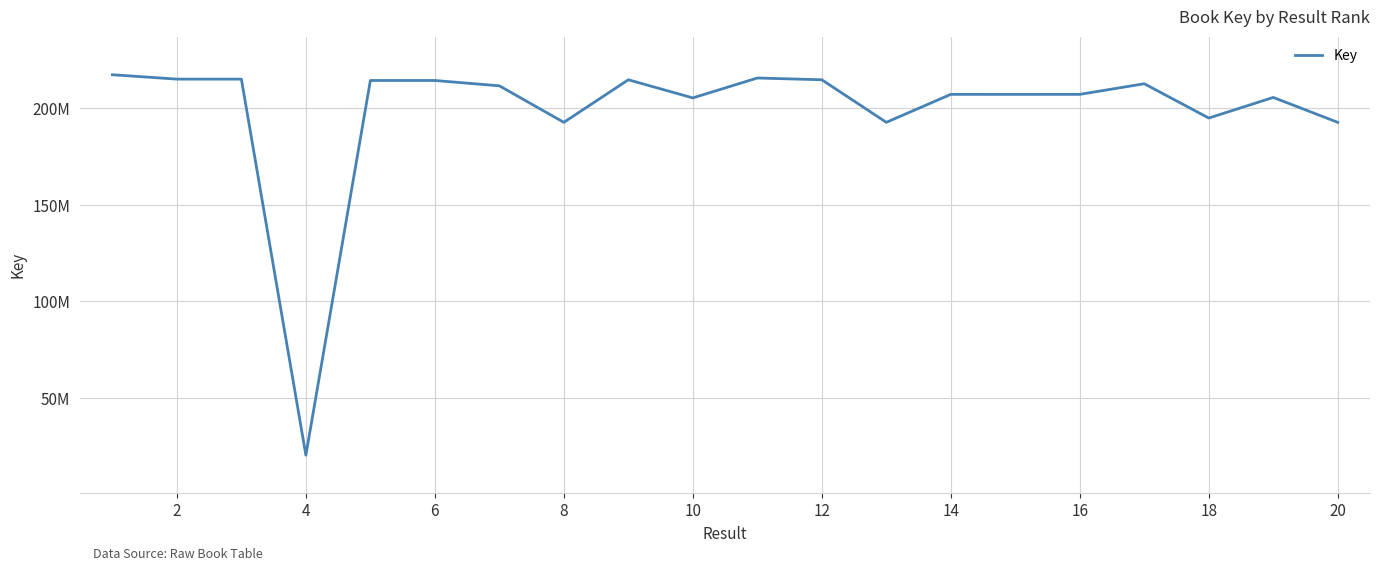

Is this an area chart (filled region under the line)?

No